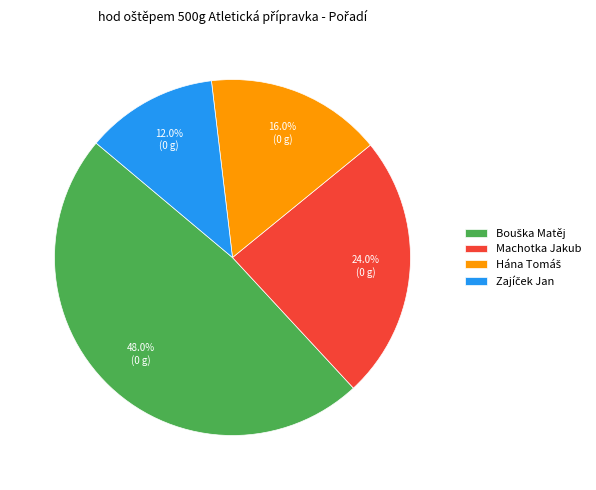

What percentage is NOT represented by Machotka Jakub?

76.0%